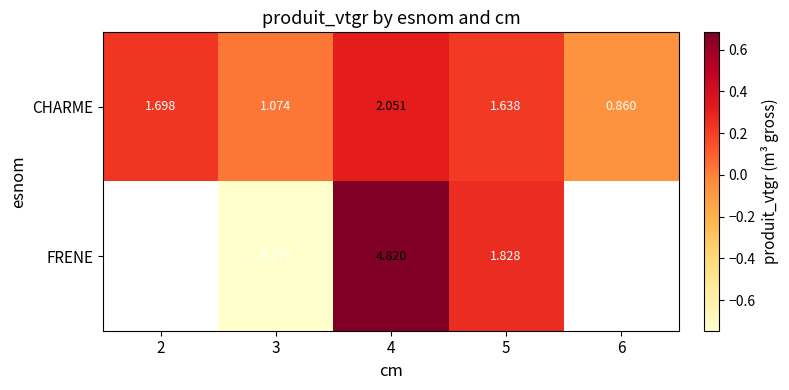

Rank the series at 4 from highest to lowest value.

FRENE, CHARME